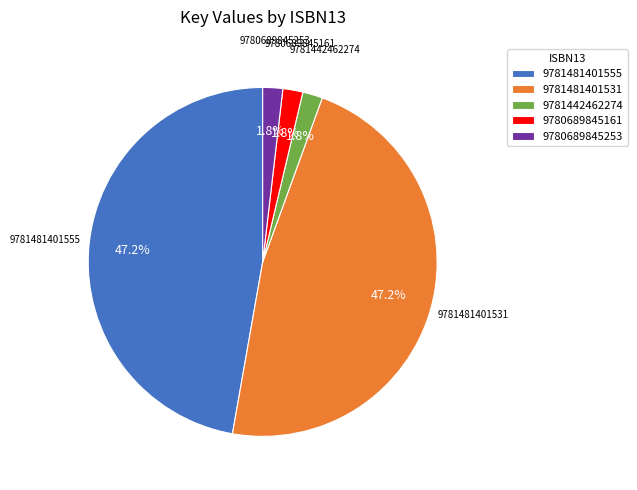

Is there any slice that represents more than half of the pie?

No